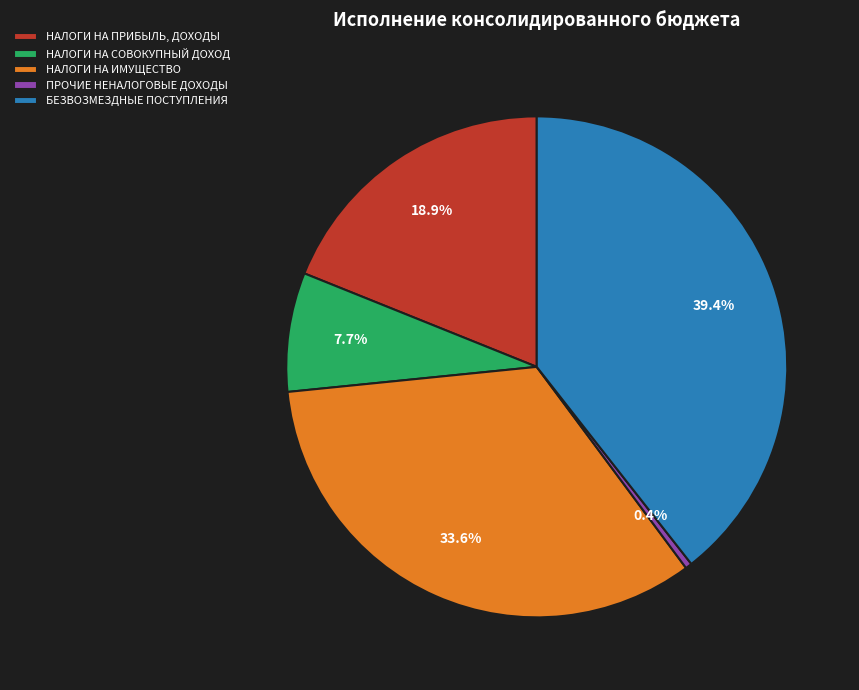

Rank the categories by value from highest to lowest.

БЕЗВОЗМЕЗДНЫЕ ПОСТУПЛЕНИЯ, НАЛОГИ НА ИМУЩЕСТВО, НАЛОГИ НА ПРИБЫЛЬ, ДОХОДЫ, НАЛОГИ НА СОВОКУПНЫЙ ДОХОД, ПРОЧИЕ НЕНАЛОГОВЫЕ ДОХОДЫ